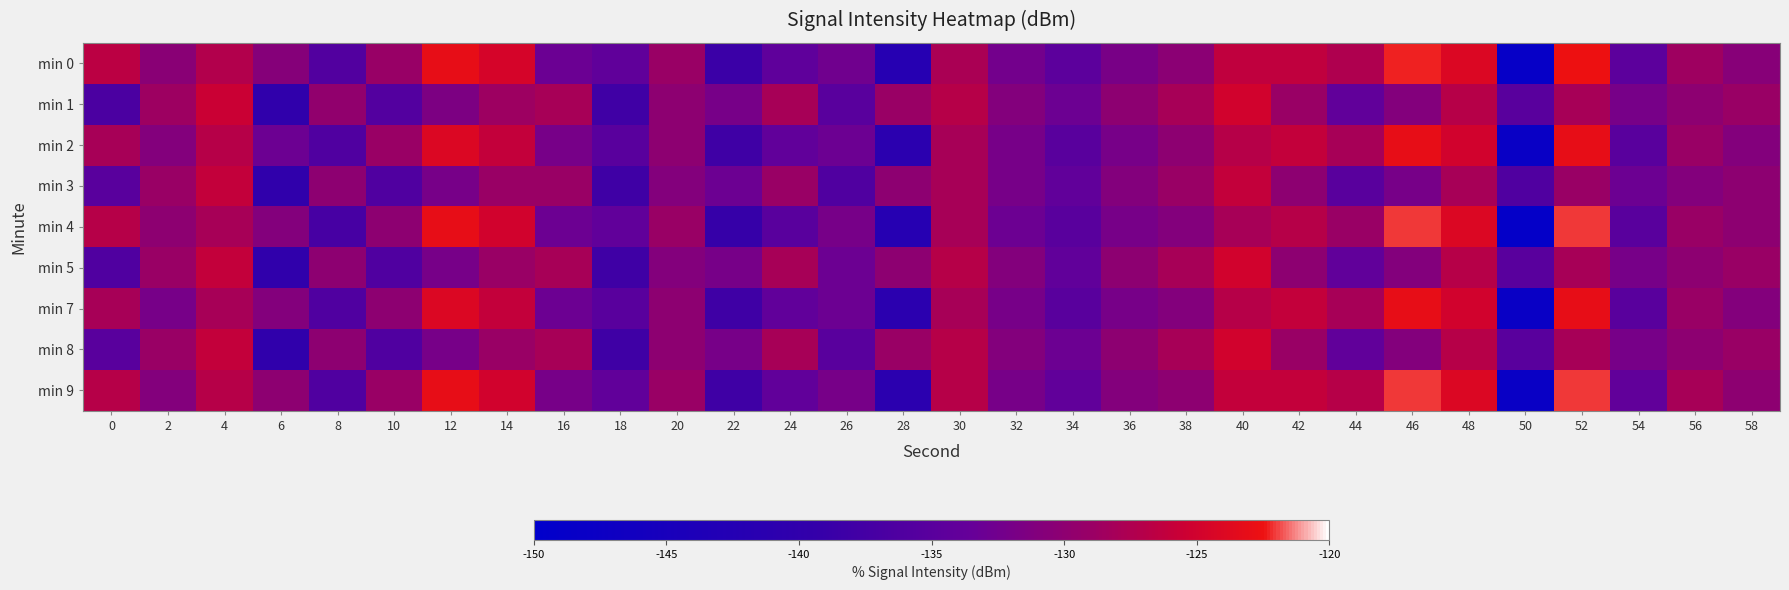

At how many categories does at least one series exceed -146?

30